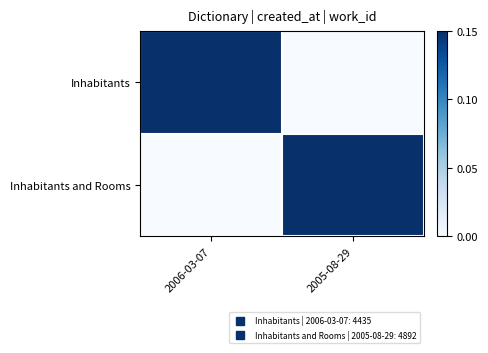

Which series changed the most between 2006-03-07 and 2005-08-29?

Inhabitants and Rooms